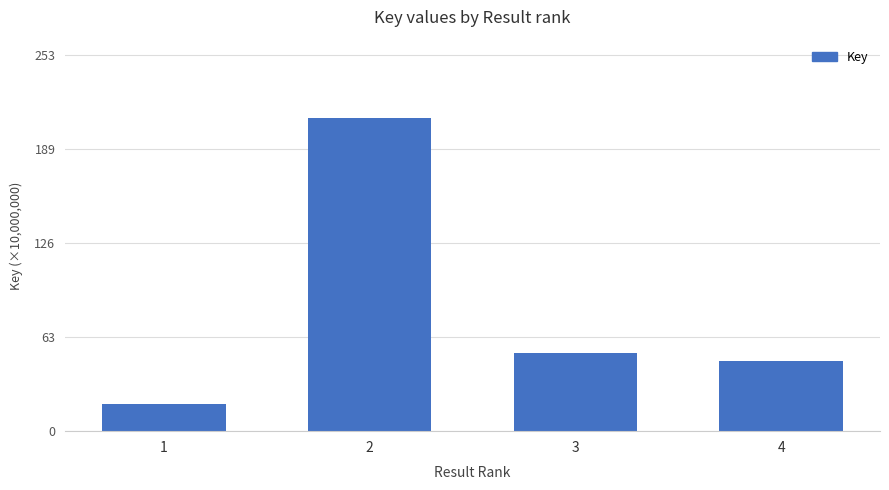

How many values exceed 52?

2